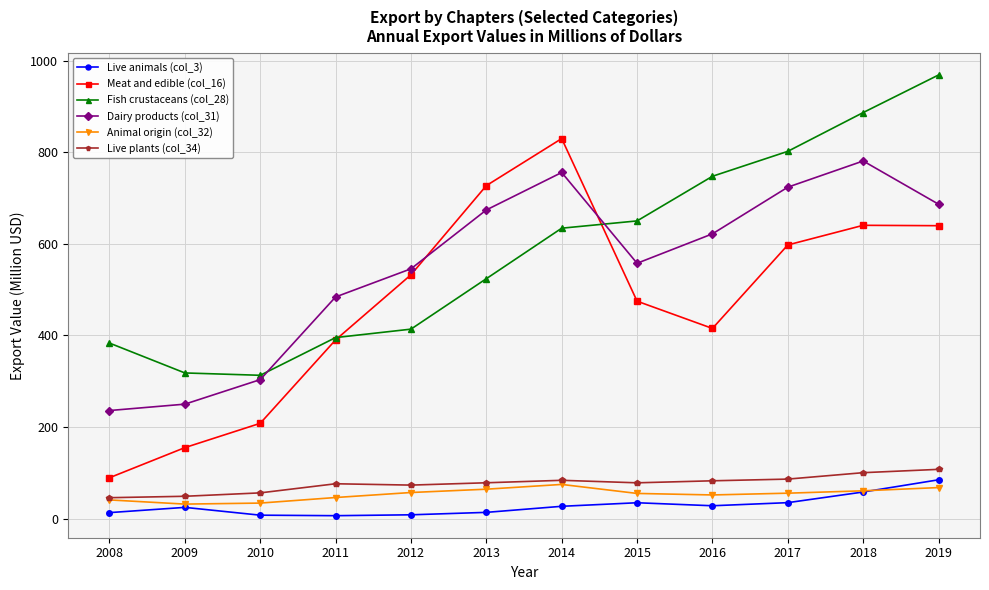

At how many categories does at least one series exceed 602?

7